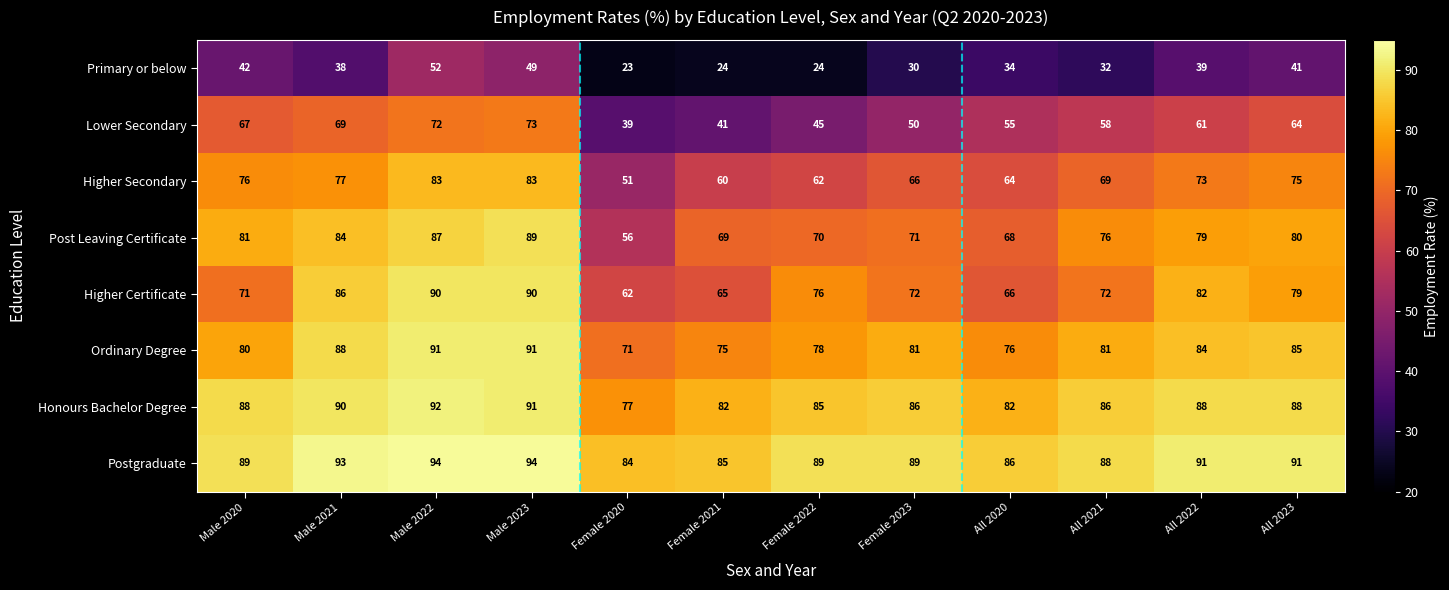

What is the difference between the second highest and second lowest values in the Honours Bachelor Degree series?

9